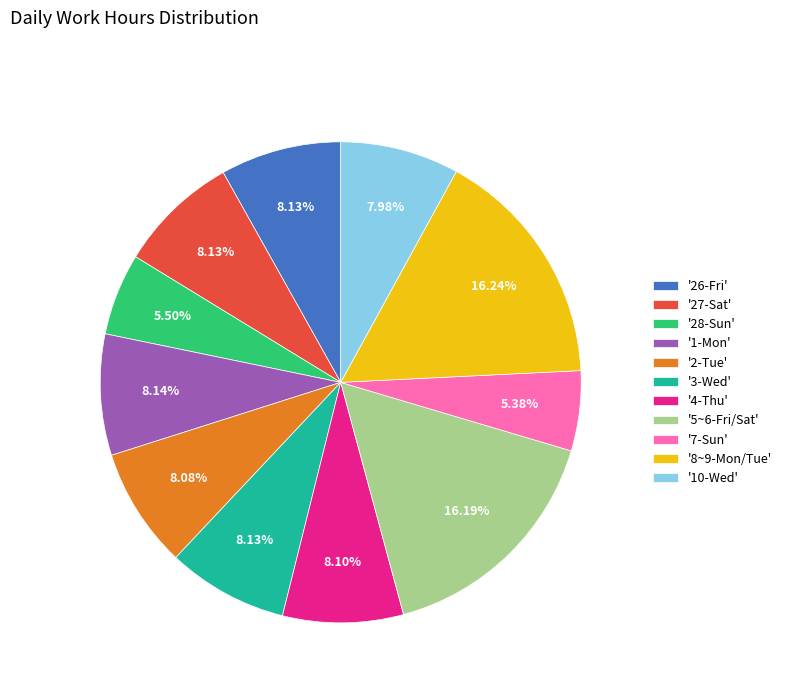

To the nearest percent, what is the difference between the largest and smallest slice percentages?

11%